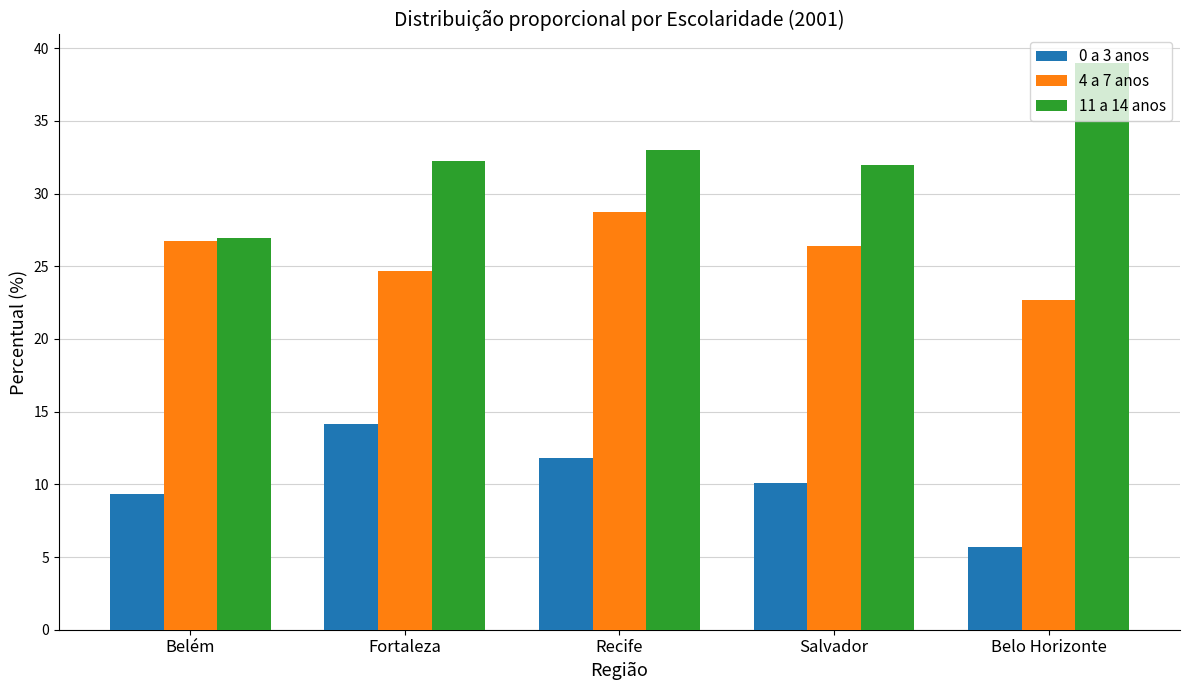

The 11 a 14 anos series shows 27.0 at Belém. True or false?

True